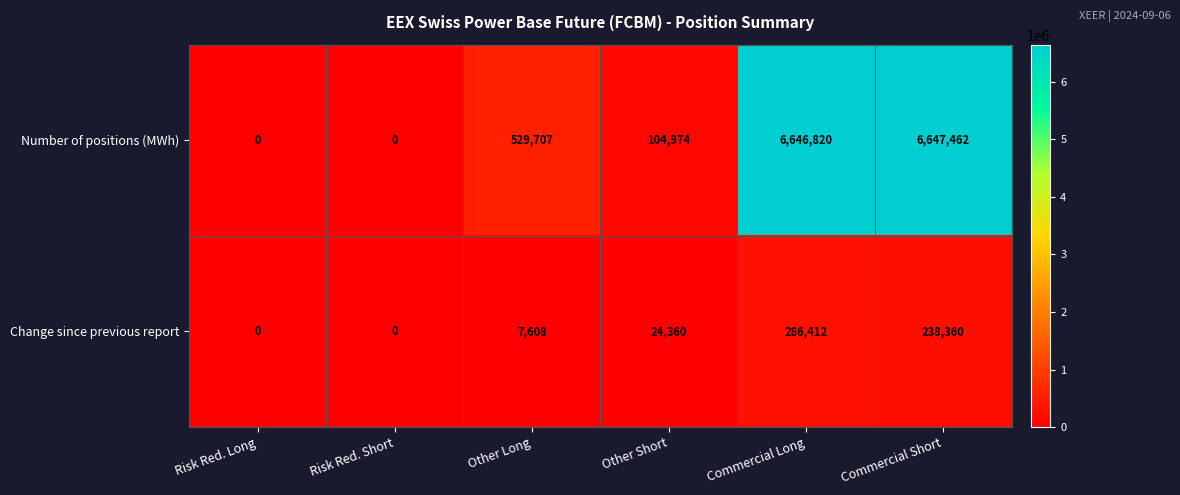

Rank the series by their maximum value, from lowest to highest.

Change since previous report, Number of positions (MWh)